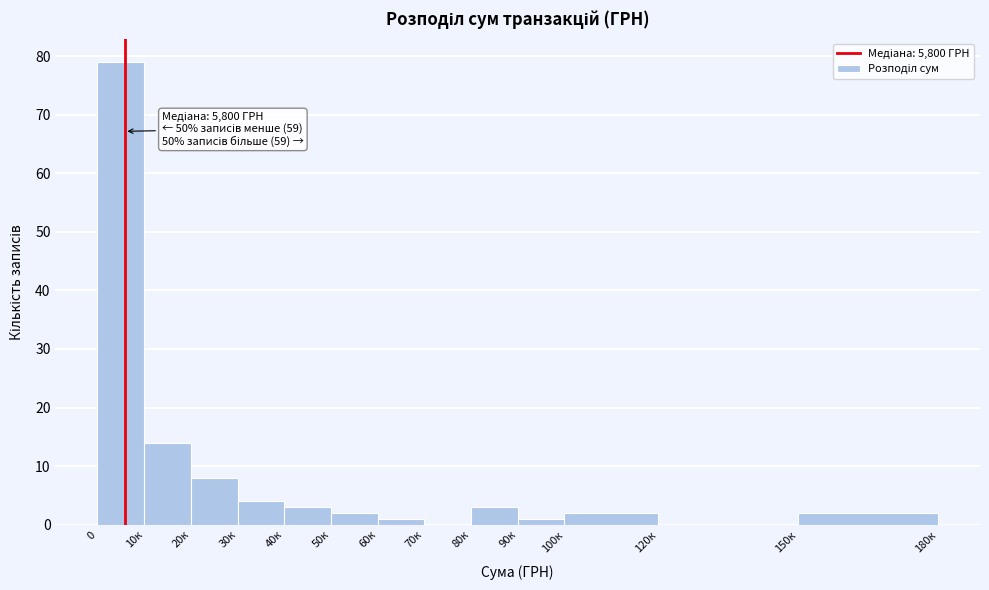

Reading left to right, transcribe all the data shown in this chart.

0=79	10к=14	20к=8	30к=4	40к=3	50к=2	60к=1	70к=0	80к=3	90к=1	100к=2	120к=0	150к=2